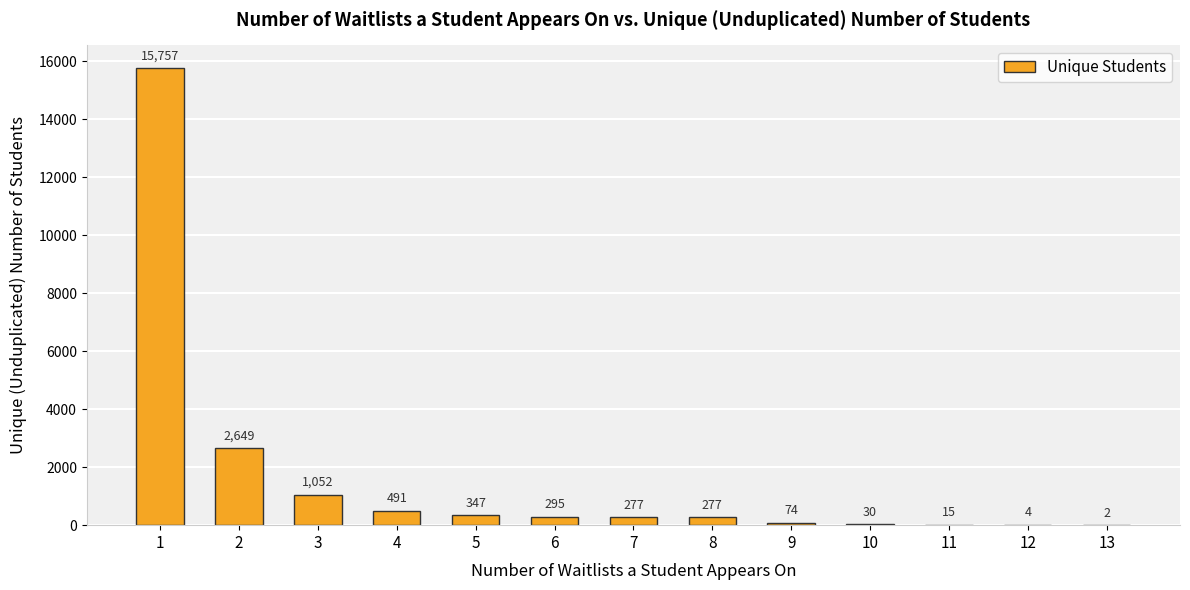

What is the difference between the values at 2 and 8?

2372